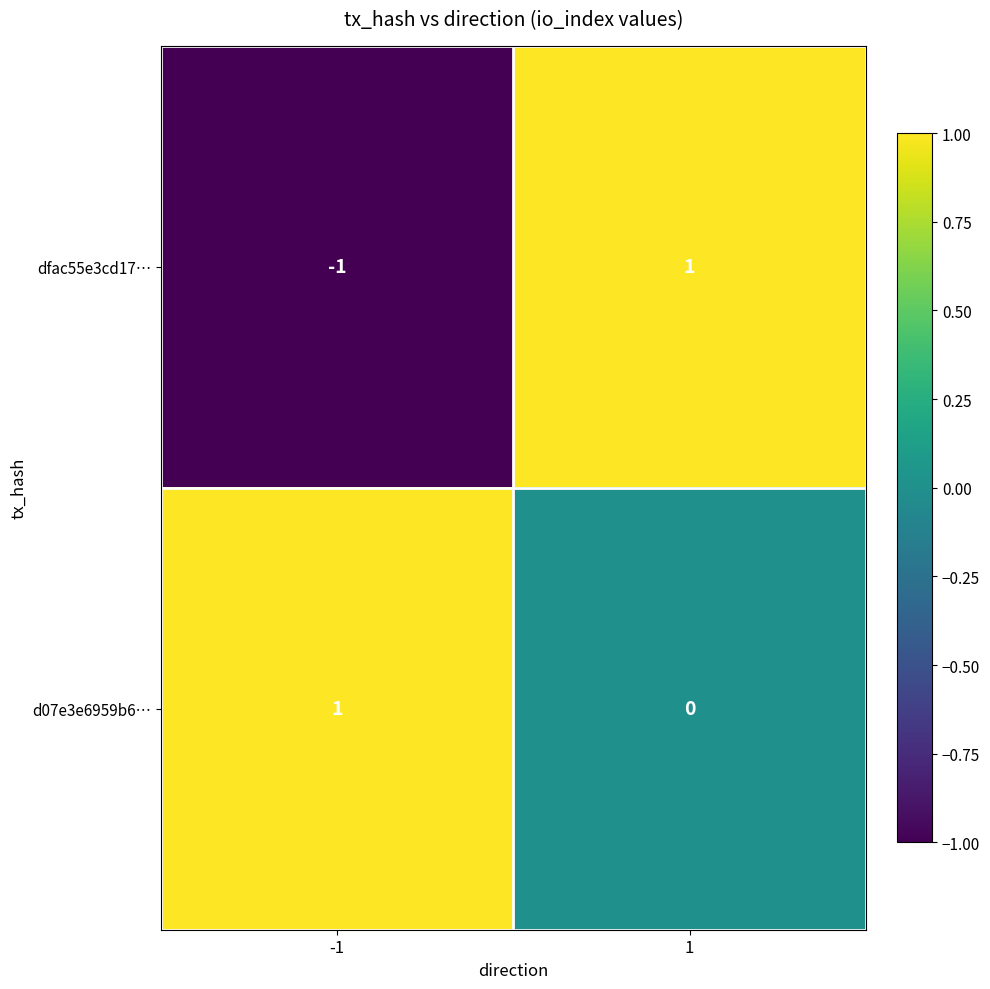

How many values in dfac55e3cd17… are below zero?

1